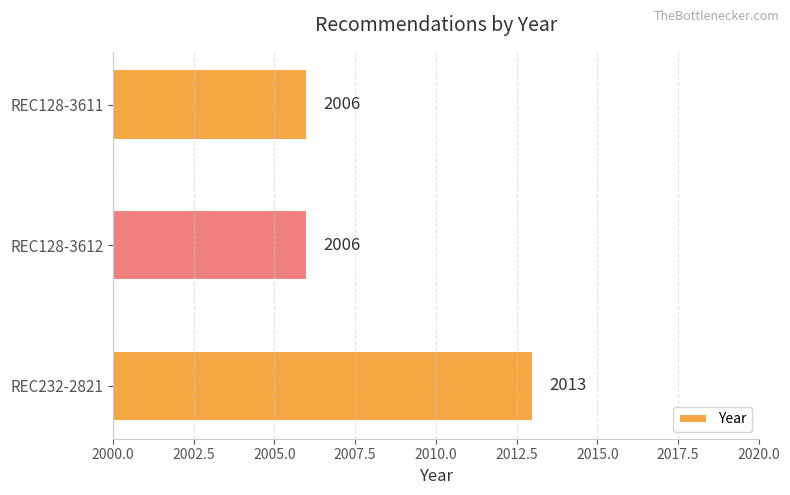

Does the chart contain any negative values?

No